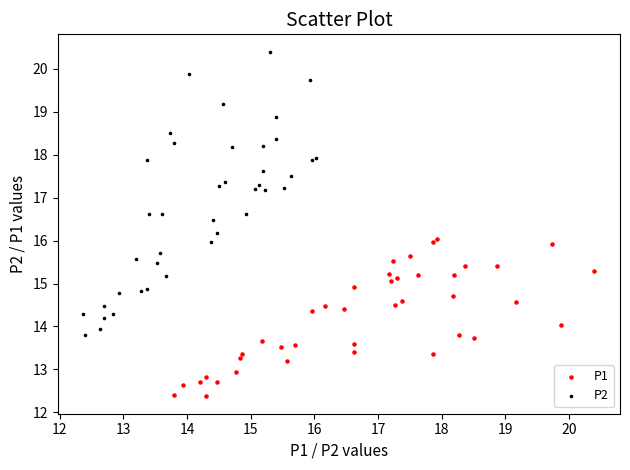

Which series contains the highest Y value?

P2